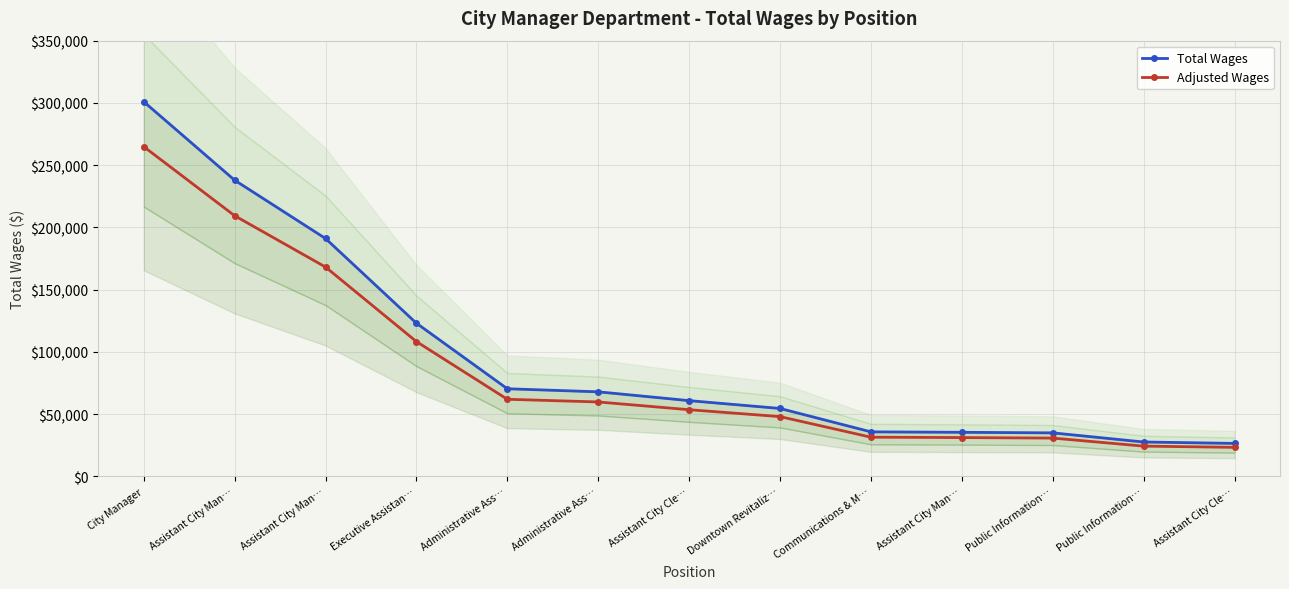

Reading left to right, extract all data points from this chart.

Total Wages: City Manager=301006.0	Assistant City Man…=237944.0	Assistant City Man…=191088.0	Executive Assistan…=123043.0	Administrative Ass…=70374.0	Administrative Ass…=67914.0	Assistant City Cle…=60831.0	Downtown Revitaliz…=54545.0	Communications & M…=35755.0	Assistant City Man…=35396.0	Public Information…=34937.0	Public Information…=27604.0	Assistant City Cle…=26481.0
Adjusted Wages: City Manager=264885.3	Assistant City Man…=209390.7	Assistant City Man…=168157.4	Executive Assistan…=108277.8	Administrative Ass…=61929.1	Administrative Ass…=59764.3	Assistant City Cle…=53531.3	Downtown Revitaliz…=47999.6	Communications & M…=31464.4	Assistant City Man…=31148.5	Public Information…=30744.6	Public Information…=24291.5	Assistant City Cle…=23303.3